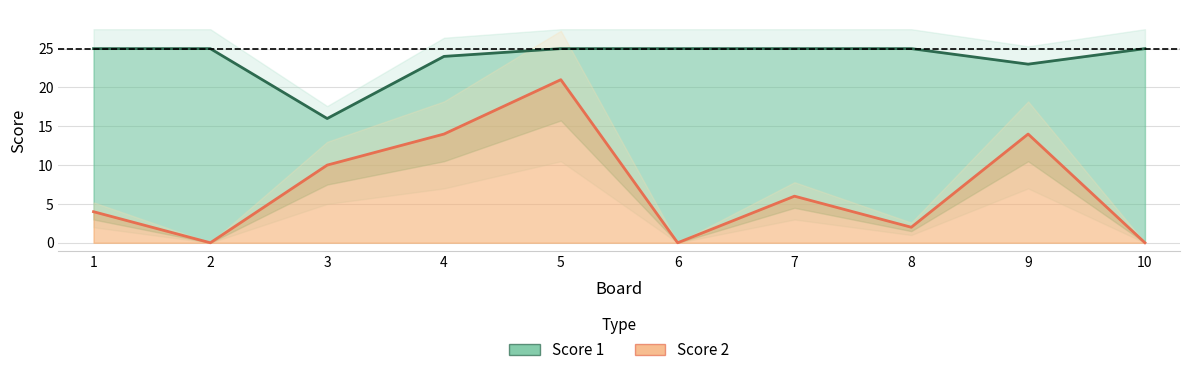

What is the difference between the maximum and minimum values in the Score 1 series?

9